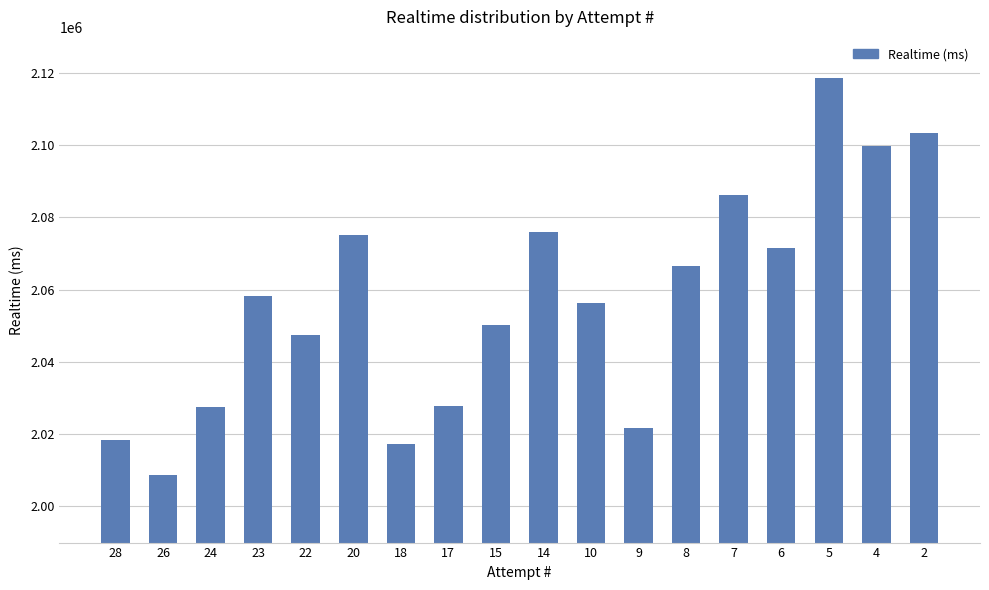

How many data points does each series have?

18